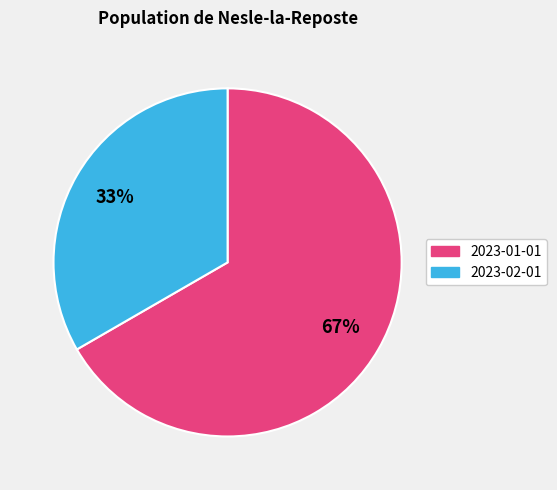

Do 2023-01-01 and 2023-02-01 together represent more than half of the pie?

Yes